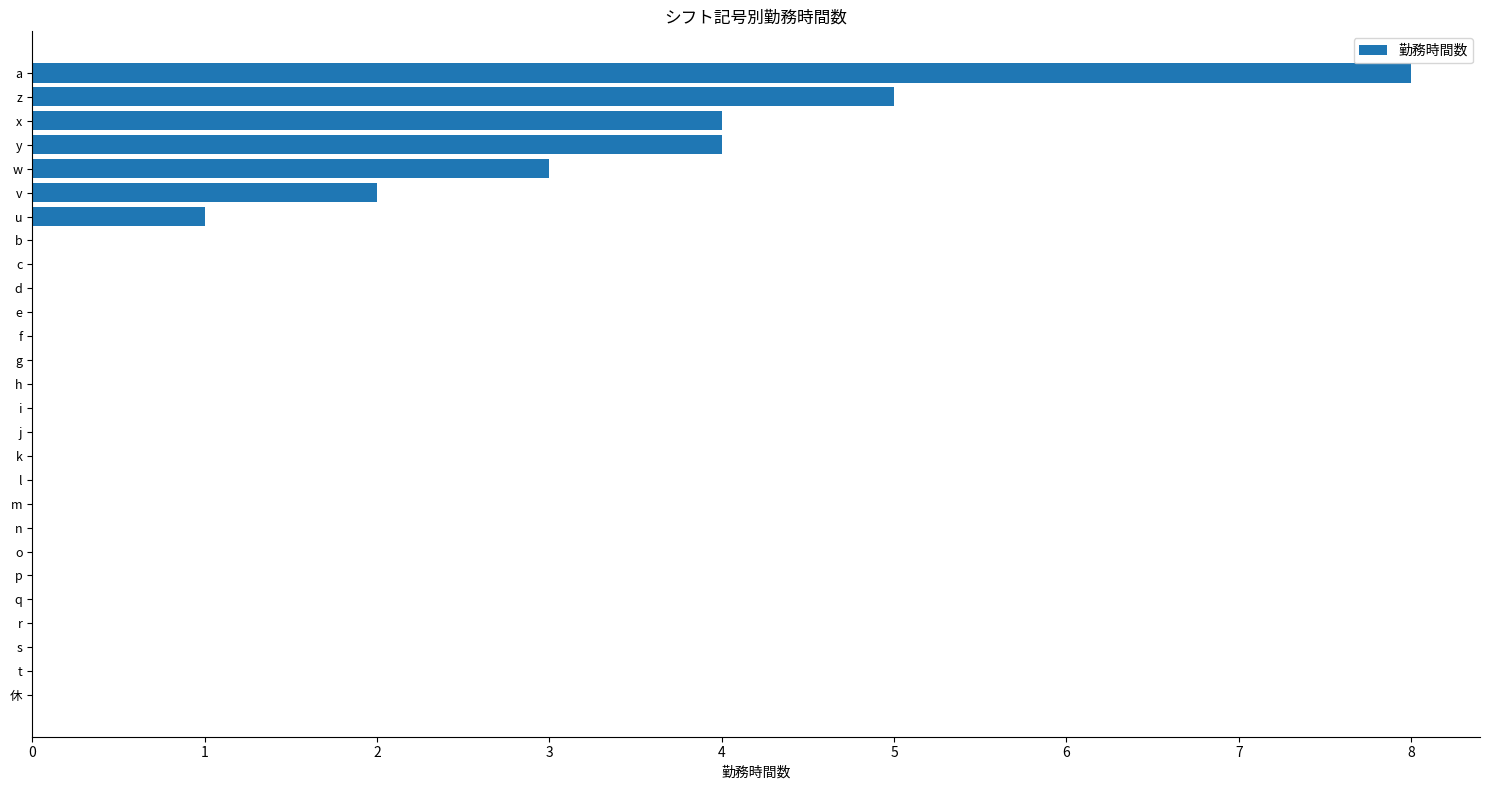

Is it true that the value at b is 5?

False